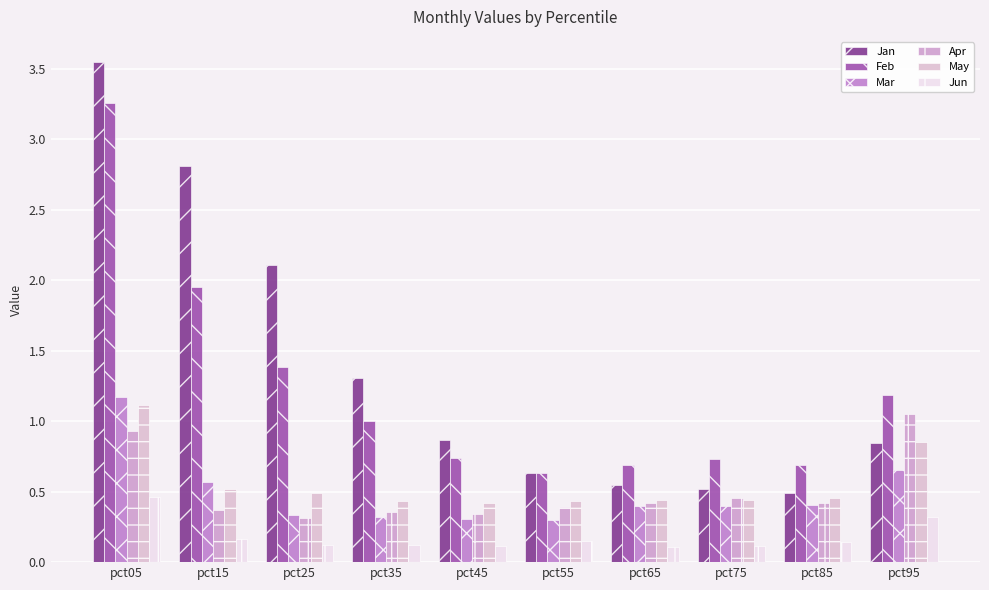

What are all the series names shown in the legend?

Jan, Feb, Mar, Apr, May, Jun